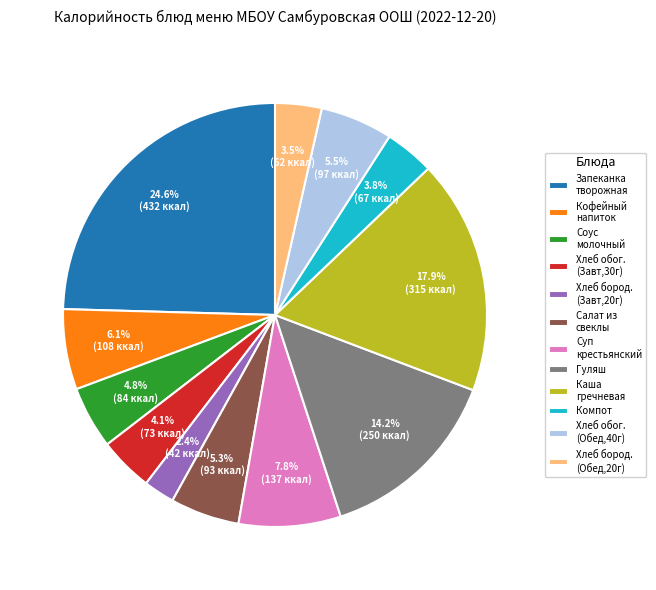

Which slice is the smallest?

Хлеб бород. (Завт,20г)